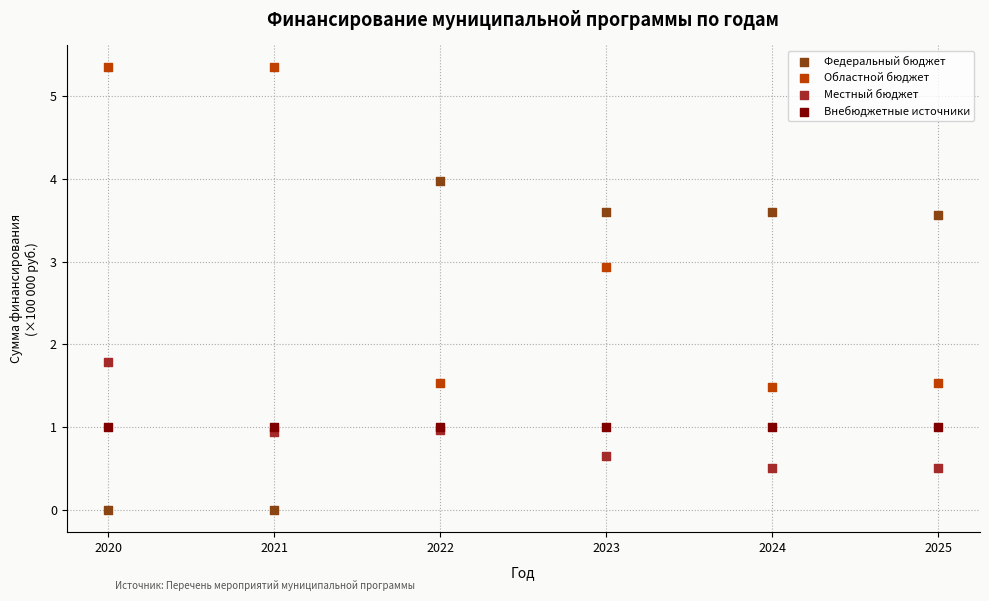

Which series contains the highest Y value?

Областной бюджет